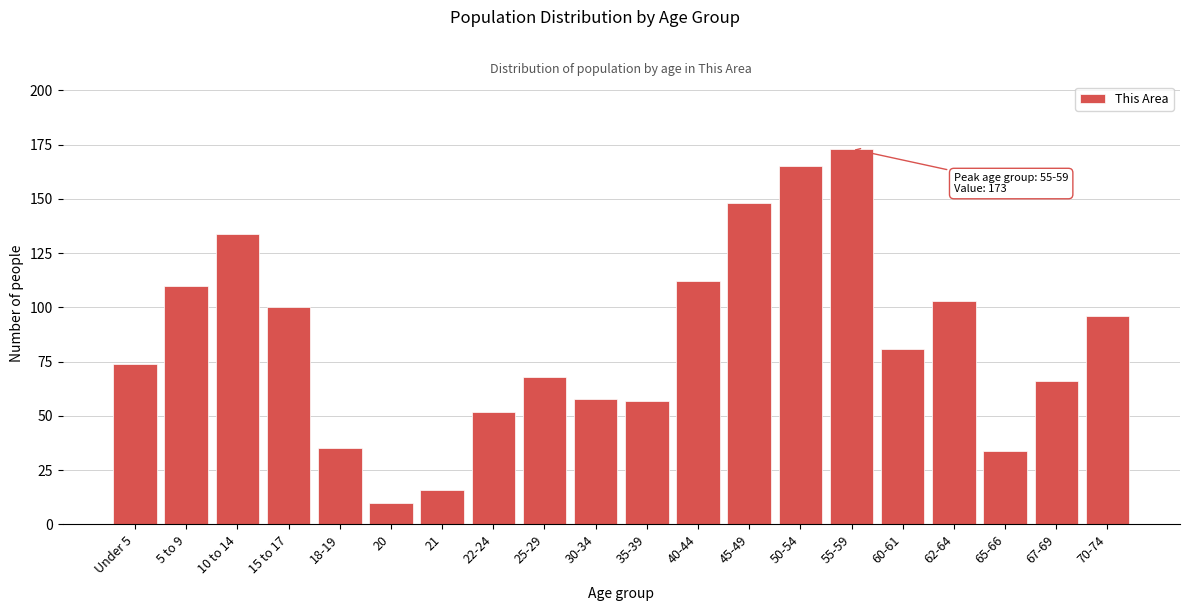

Reading right to left, what are all the values shown in this chart?

70-74=96	67-69=66	65-66=34	62-64=103	60-61=81	55-59=173	50-54=165	45-49=148	40-44=112	35-39=57	30-34=58	25-29=68	22-24=52	21=16	20=10	18-19=35	15 to 17=100	10 to 14=134	5 to 9=110	Under 5=74